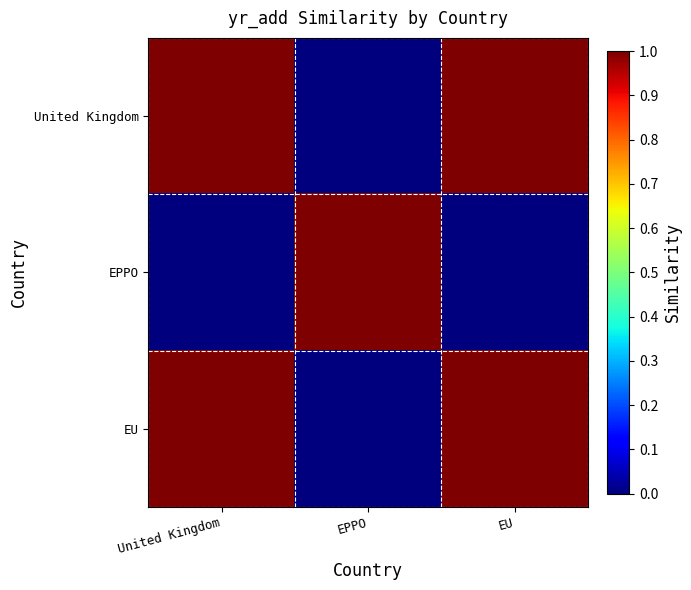

Reading right to left, what are all the values shown in this chart?

United Kingdom: EU=1	EPPO=0	United Kingdom=1
EPPO: EU=0	EPPO=1	United Kingdom=0
EU: EU=1	EPPO=0	United Kingdom=1